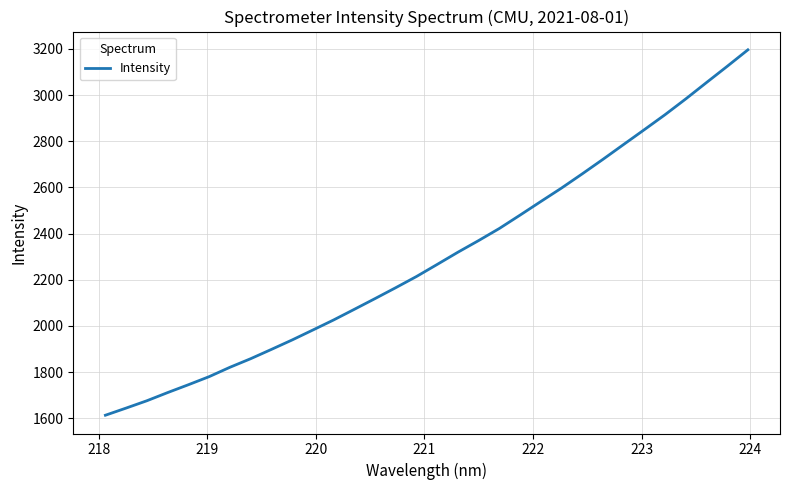

What is the greatest value displayed?

3196.0